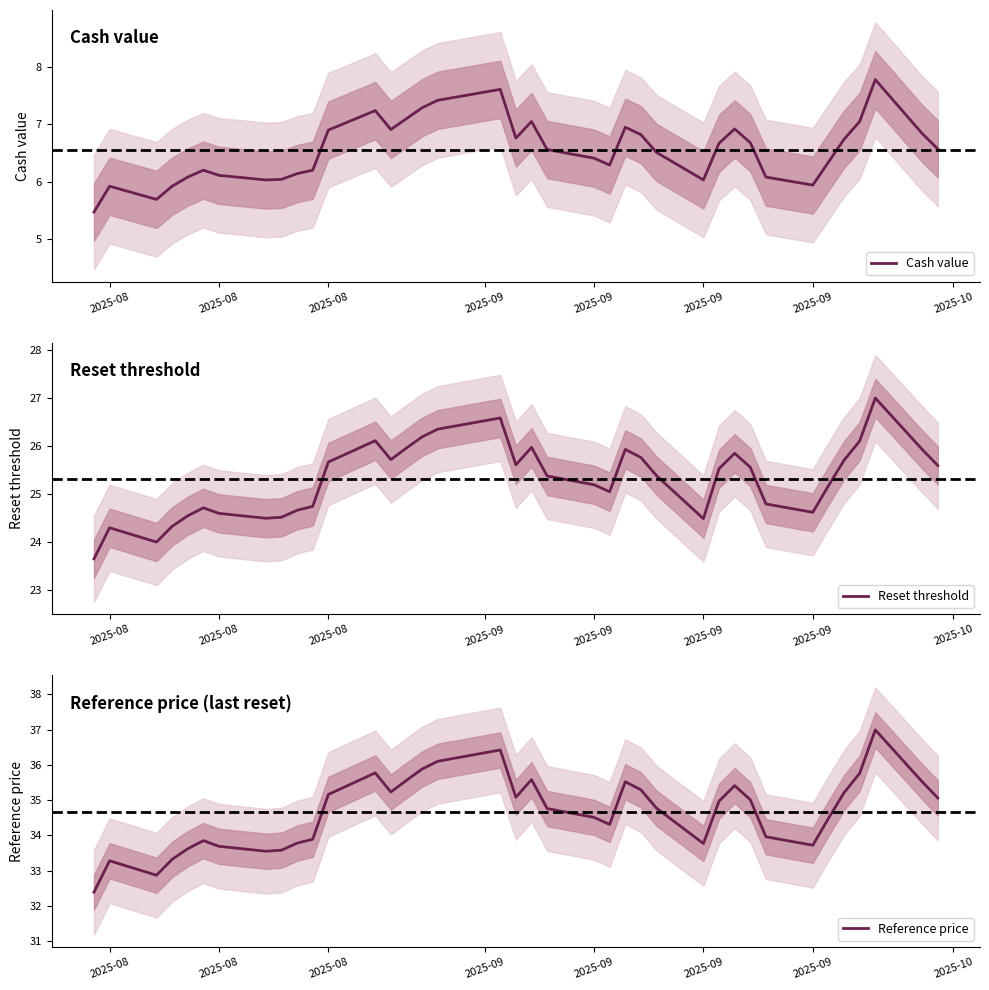

Which series has the largest total across all categories?

Reference price